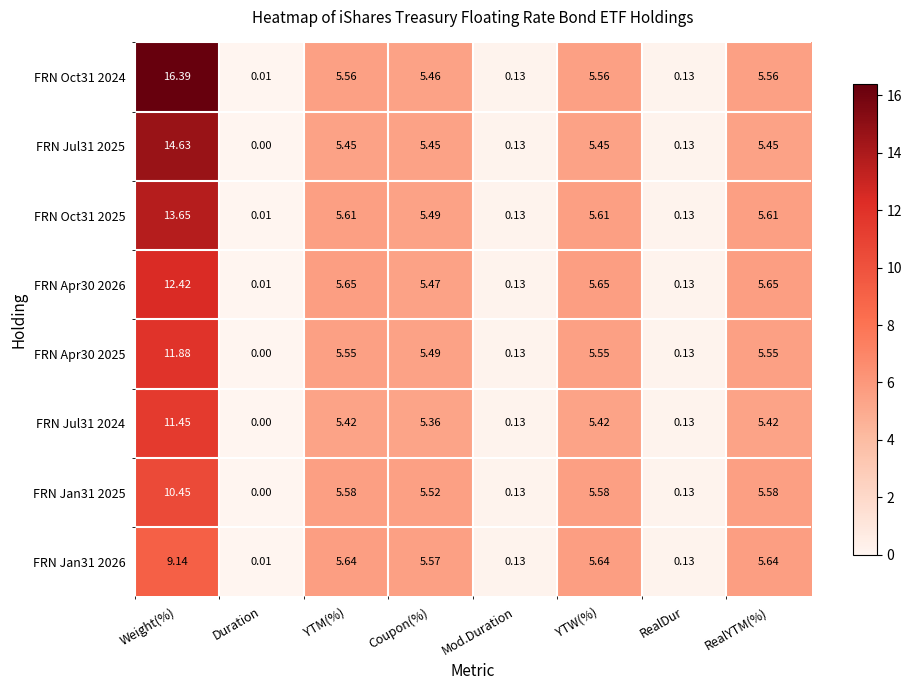

Count the number of categories in the chart.

8